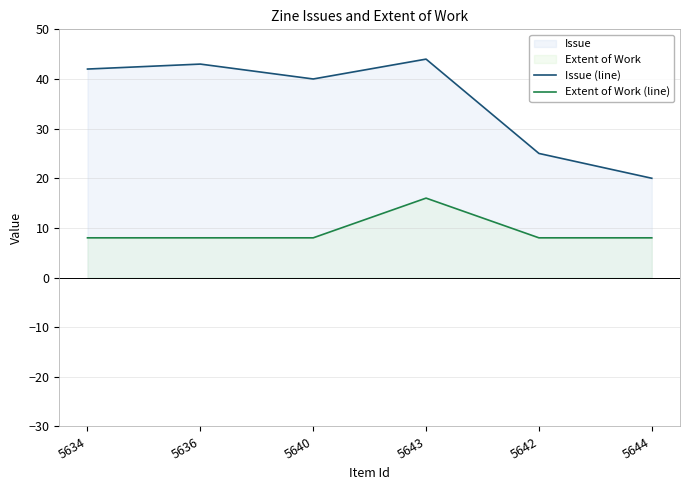

At 5640, list the series in order from smallest to largest.

Extent of Work (line), Issue (line)